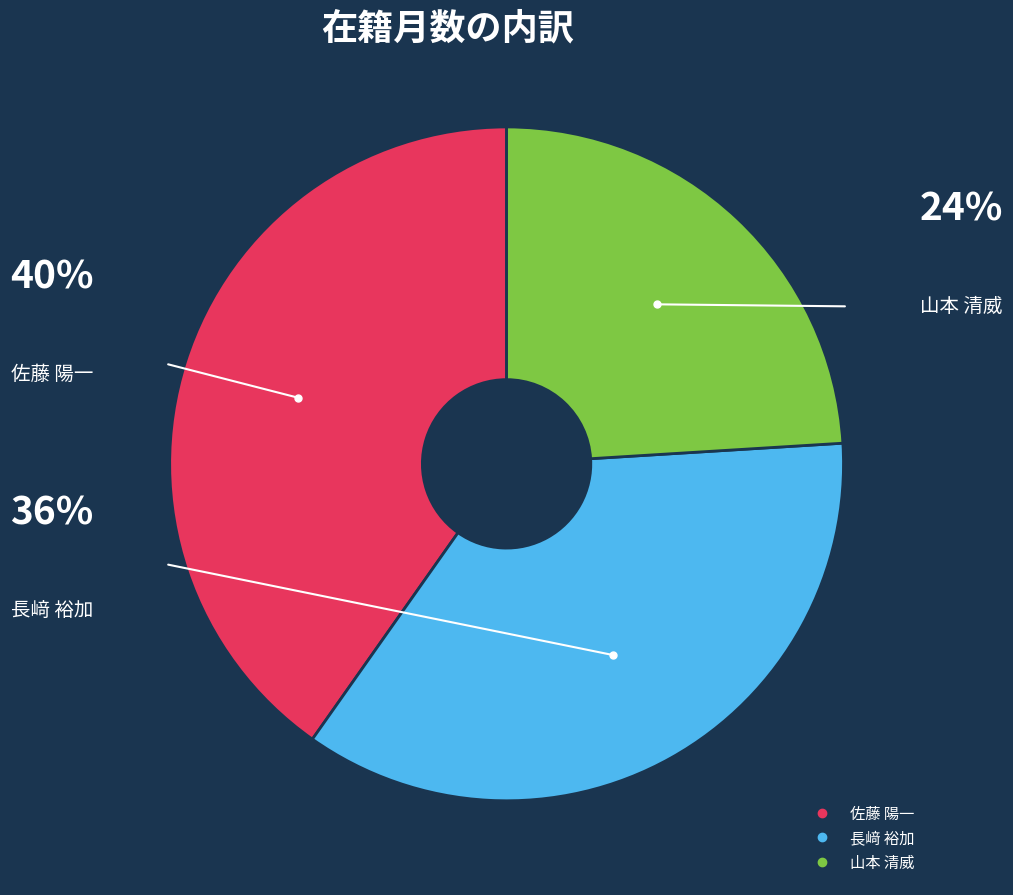

Which slice is the smallest?

山本 清威